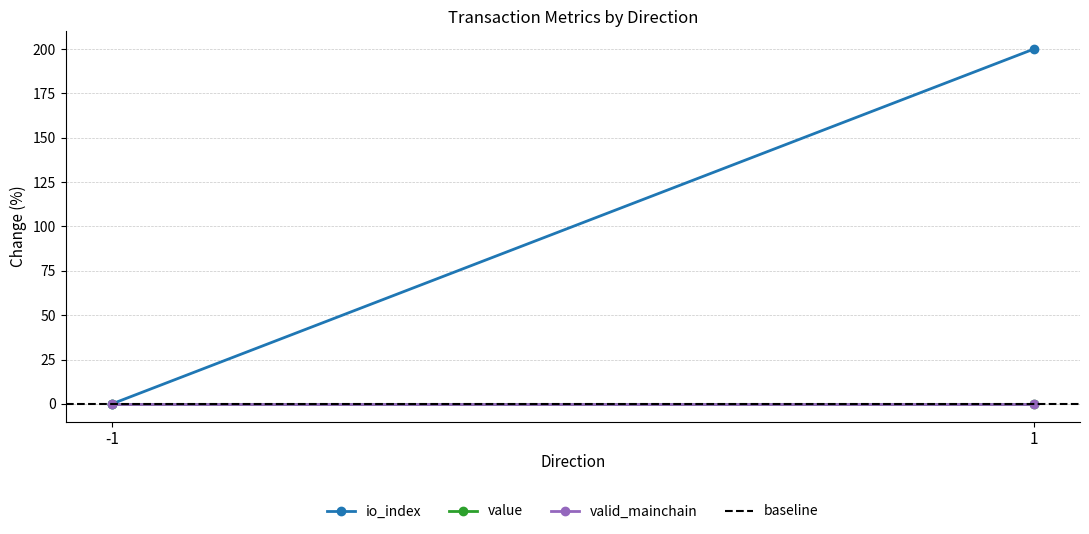

Which label corresponds to the largest value in the chart?

1